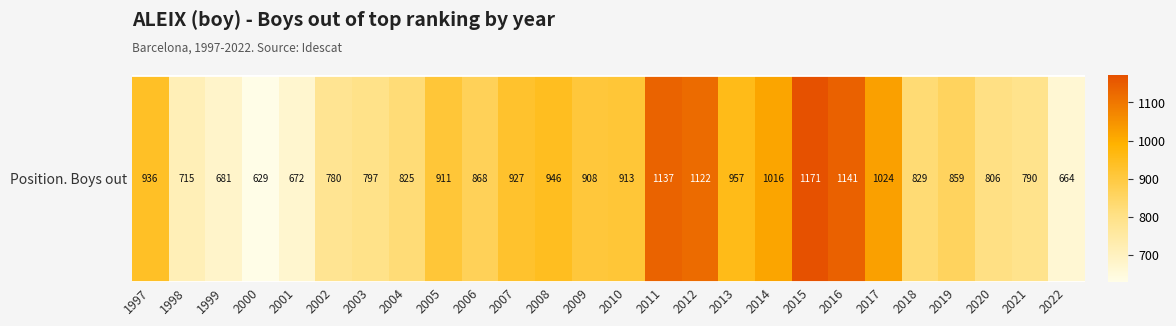

True or false: the data shows 1763 at 2017.

False